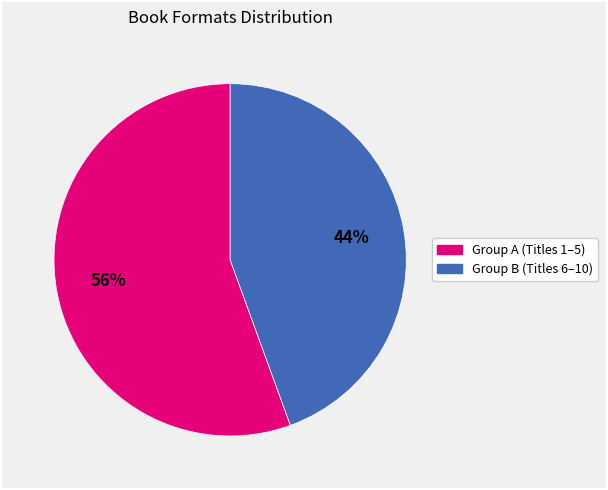

How many segments does this pie chart have?

2